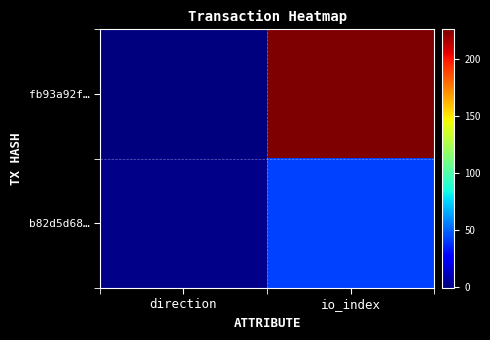

List the series in order of their peak value, highest first.

fb93a92f…, b82d5d68…